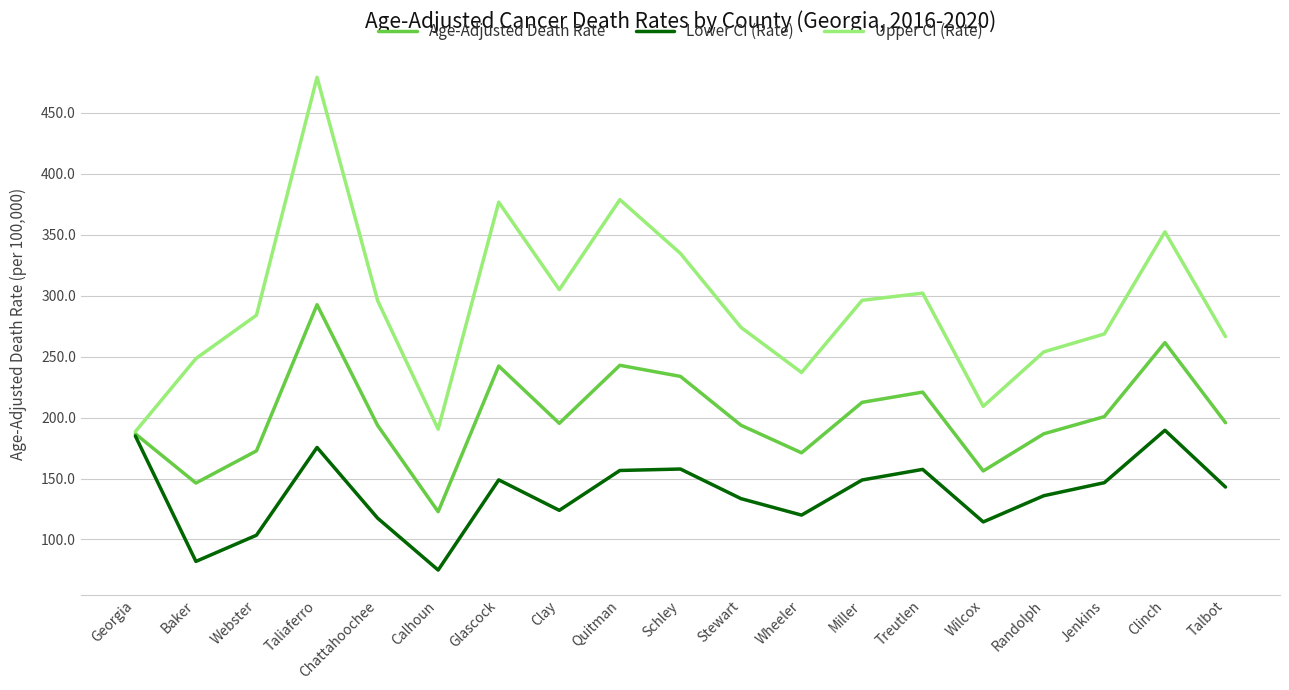

What is the spread (max minus min) of values at Clay?

181.1